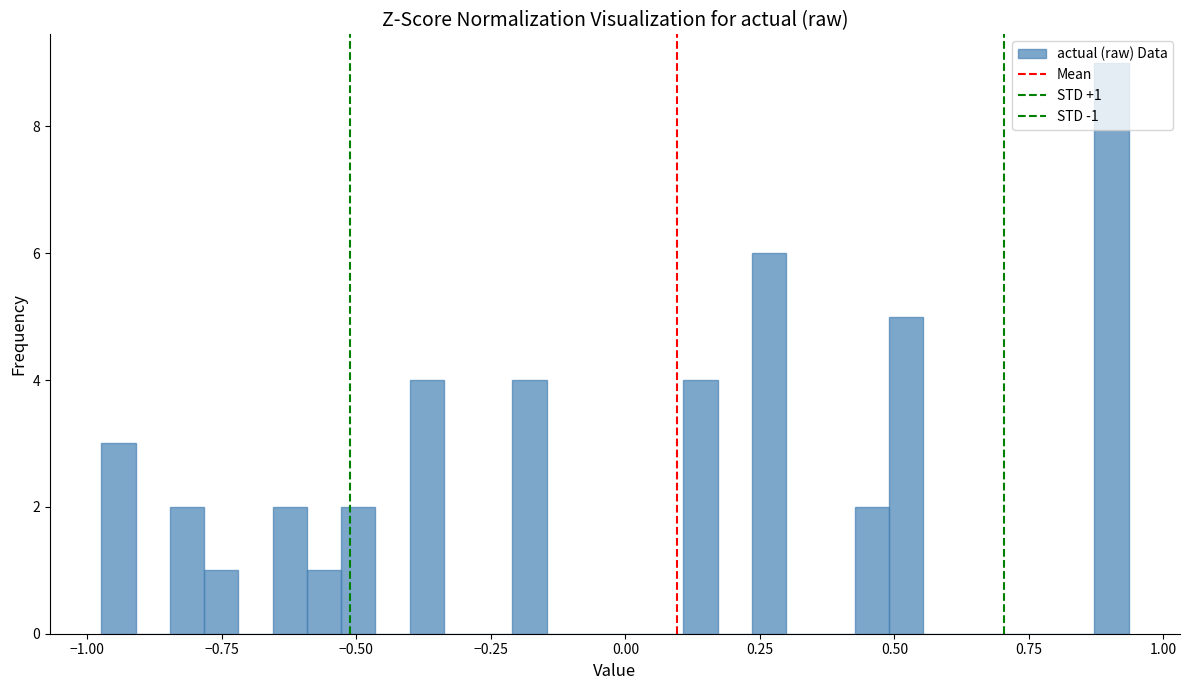

Around what value on the x-axis is the tallest bar? Give the approximate position of its centre, as read against the axis.

0.90